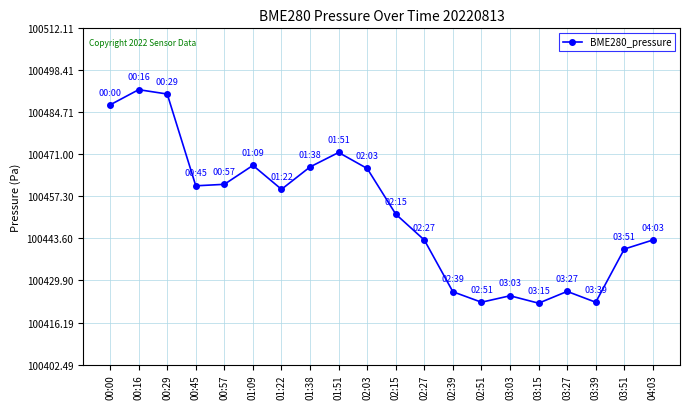

What is the smallest value displayed?

100422.5